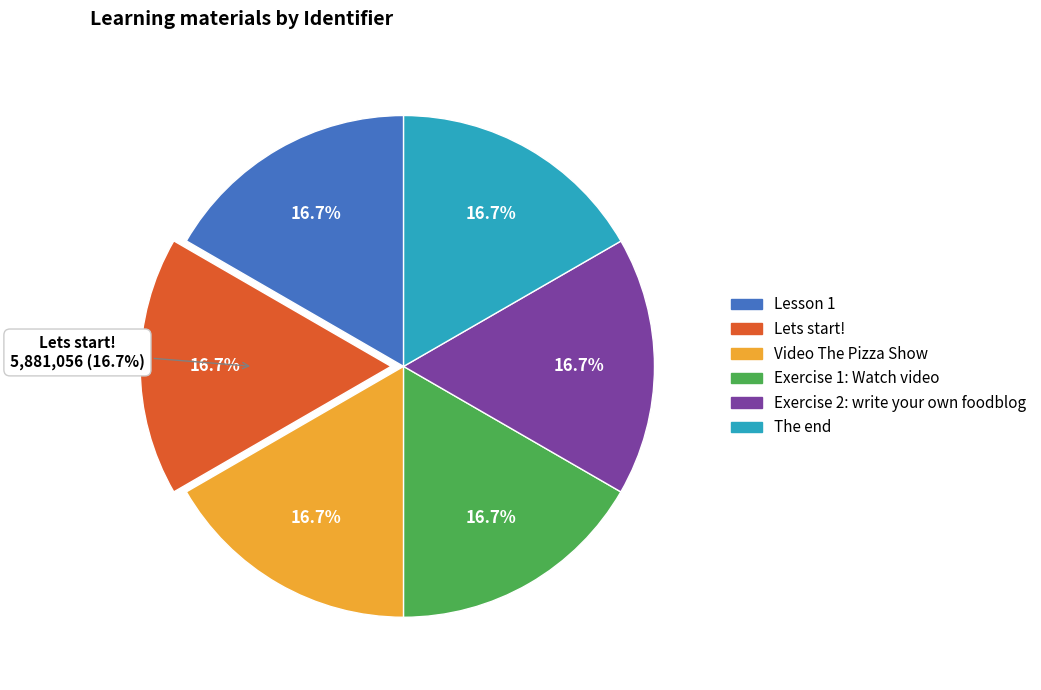

Approximately how many times larger is the value at Lets start! compared to Lesson 1?

1.0